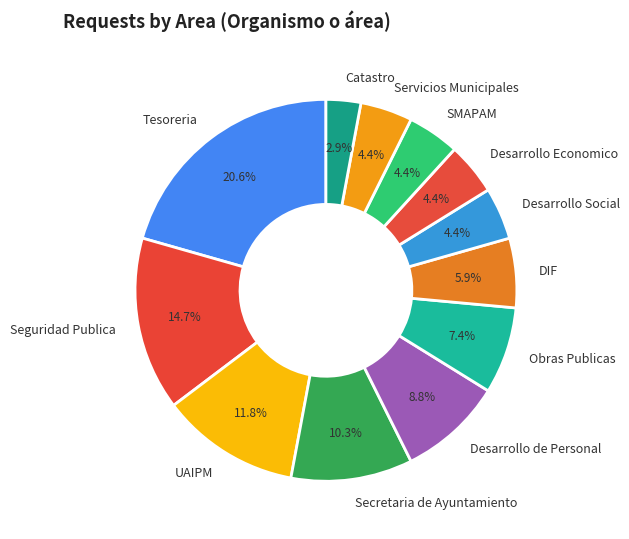

How many slices are in this pie chart?

12